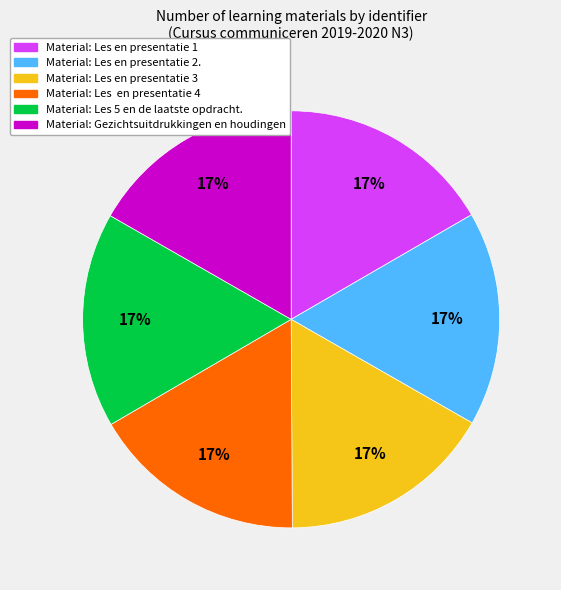

Is there any slice that represents more than half of the pie?

No